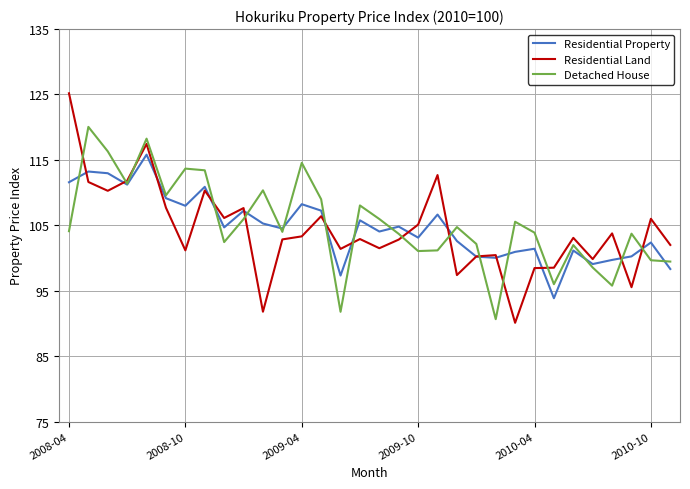

Which series has the largest range (max minus min)?

Residential Land